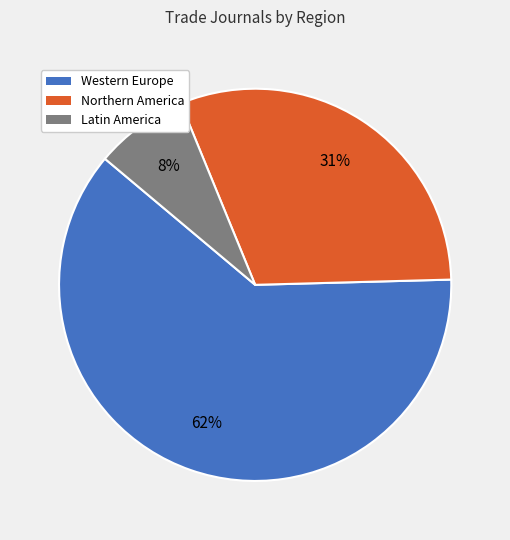

Is there a majority slice in this chart?

Yes